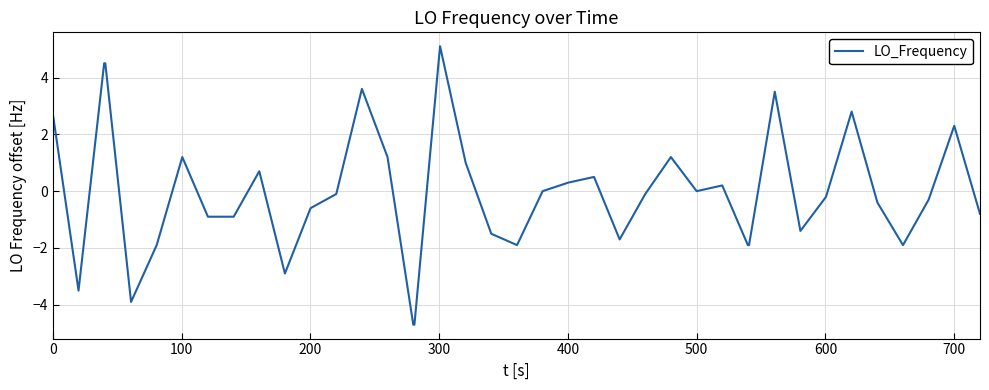

What is the difference between the maximum and minimum values?

9.8